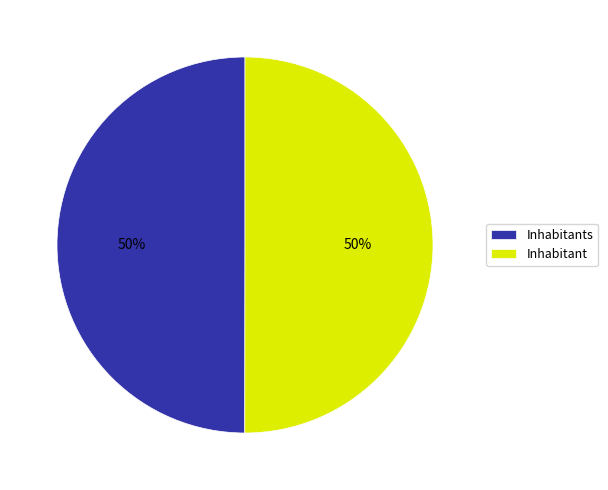

What percentage is the Inhabitant slice, to the nearest percent?

50%